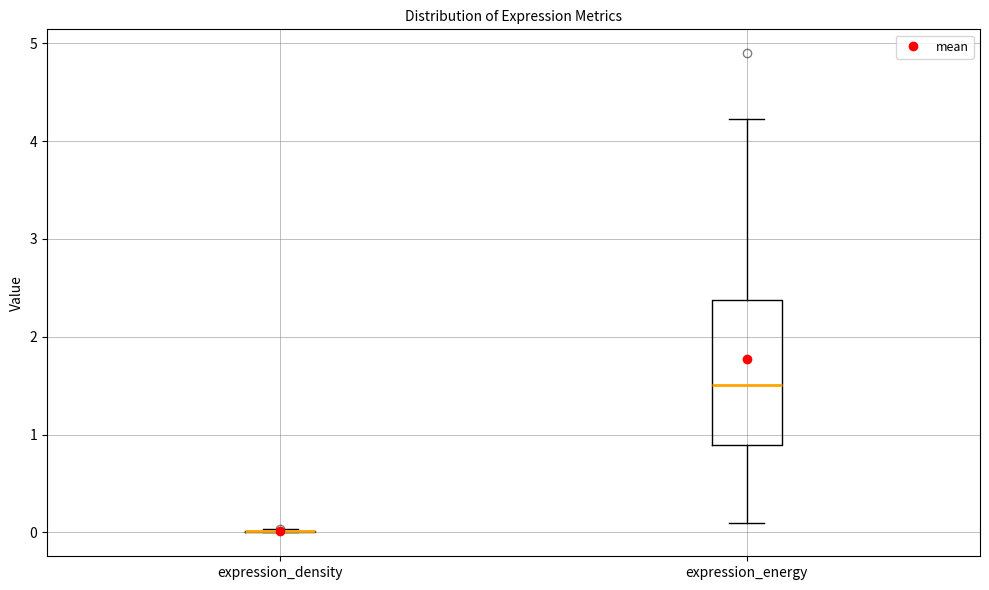

Reading left to right, read every box against the y-axis: the position of its median line, the range the box covers, and the ends of its whiskers. The values are not printed on the chart, so give them approximately, as read against the axis.

expression_density: box collapsed to a line at 0.0, whiskers 0.0 to 0.0
expression_energy: median 1.5, box 0.9 to 2.4, whiskers 0.1 to 4.2